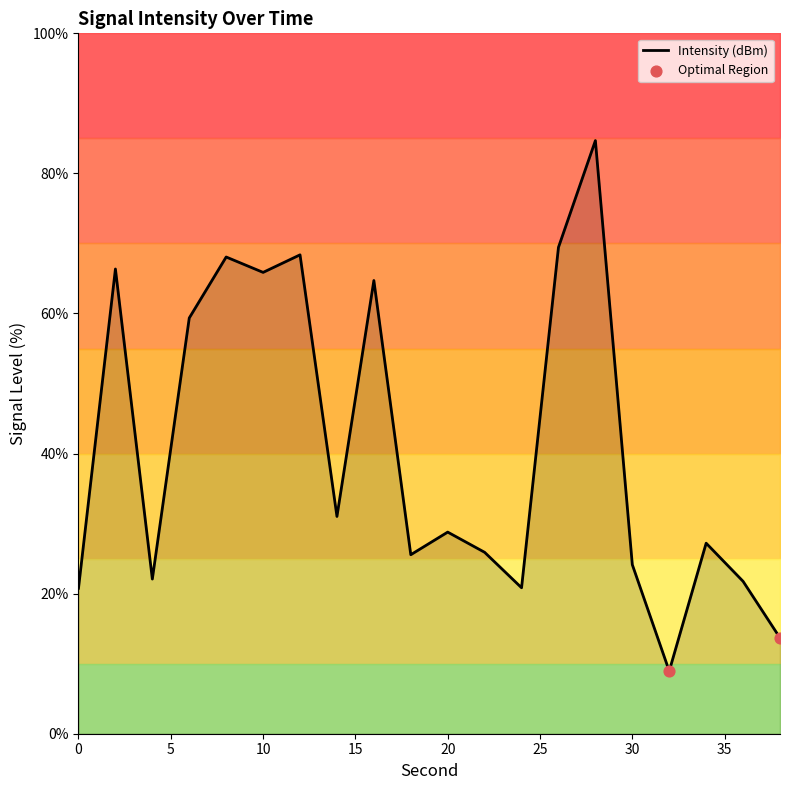

Approximately how many times larger is the value at 20 compared to 36?

1.3